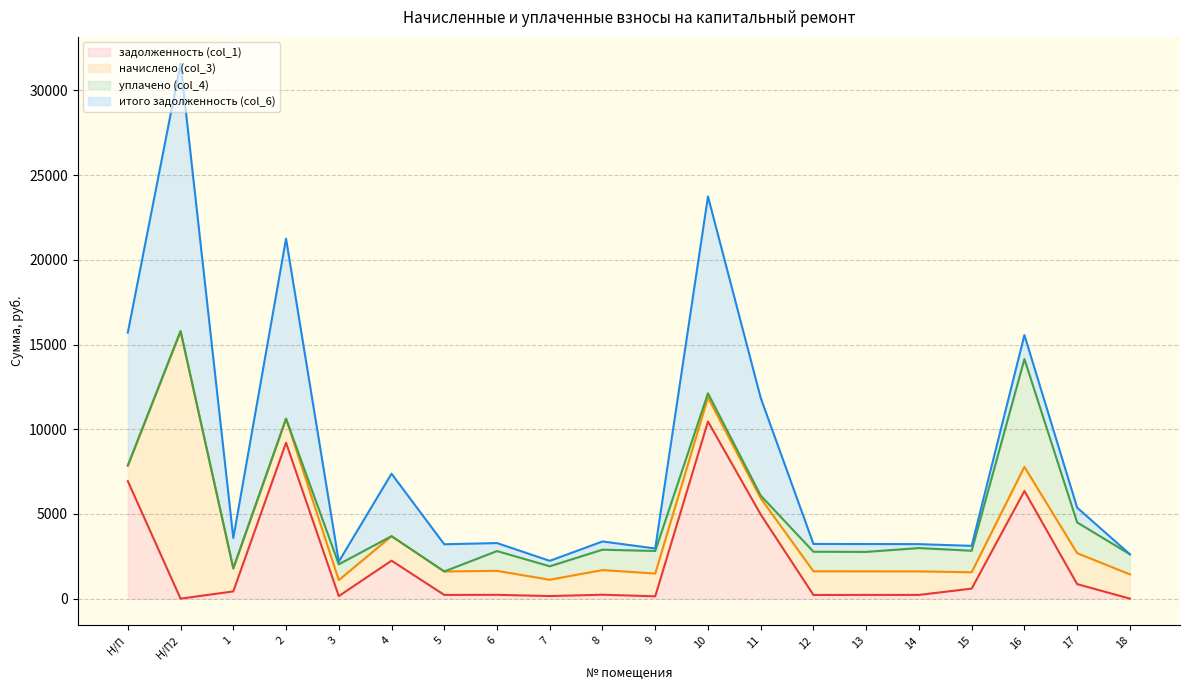

The уплачено (col_4) series shows 1235.6 at 7. True or false?

False